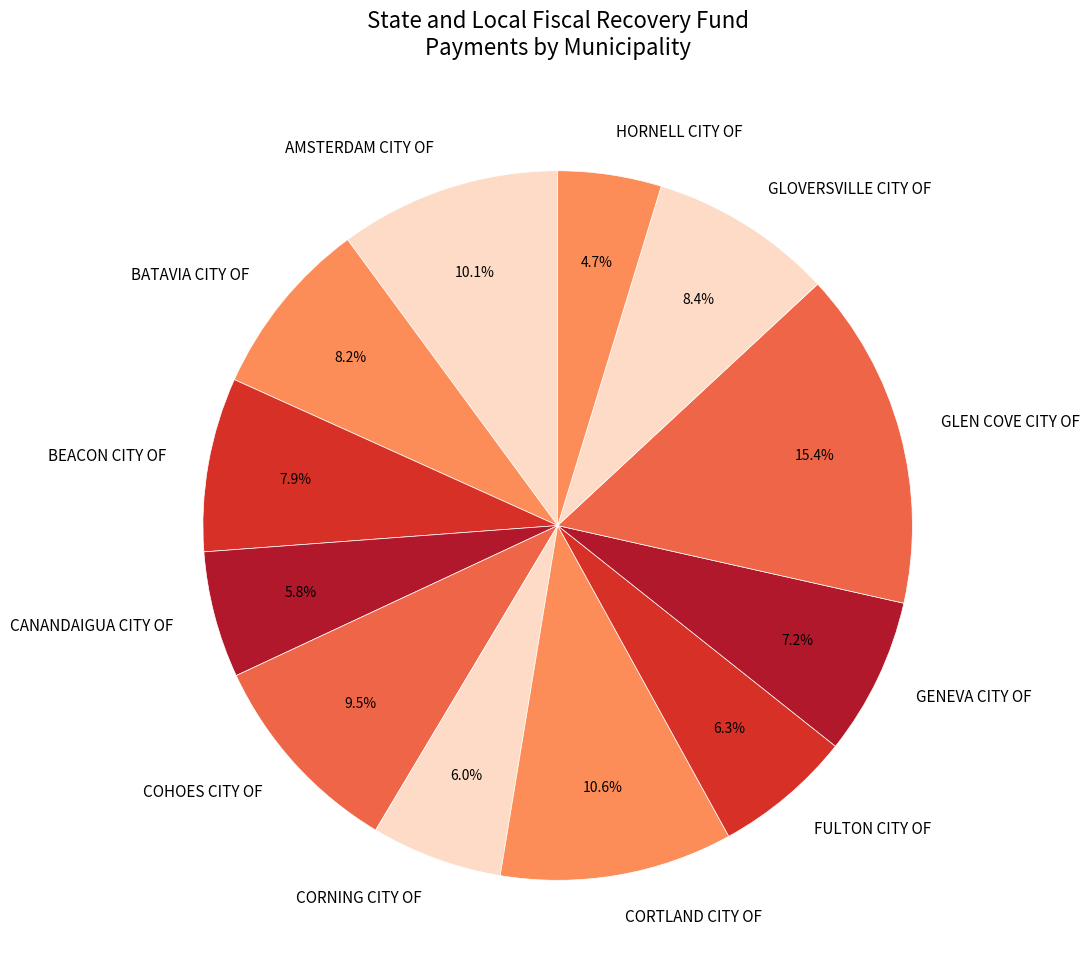

How much of the chart is everything except HORNELL CITY OF?

95.3%